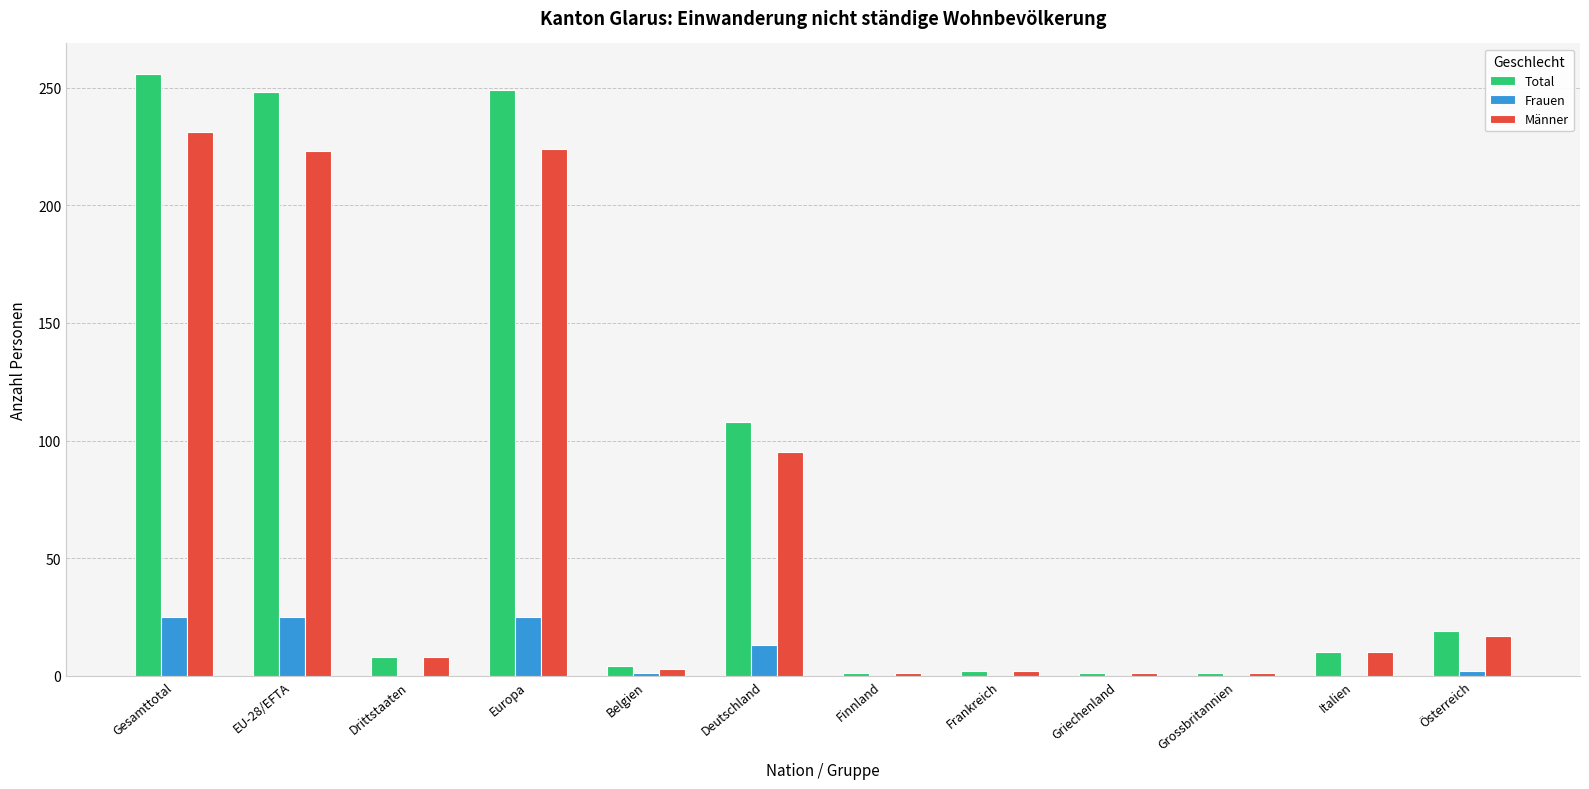

What is the average value of the Frauen series?

8